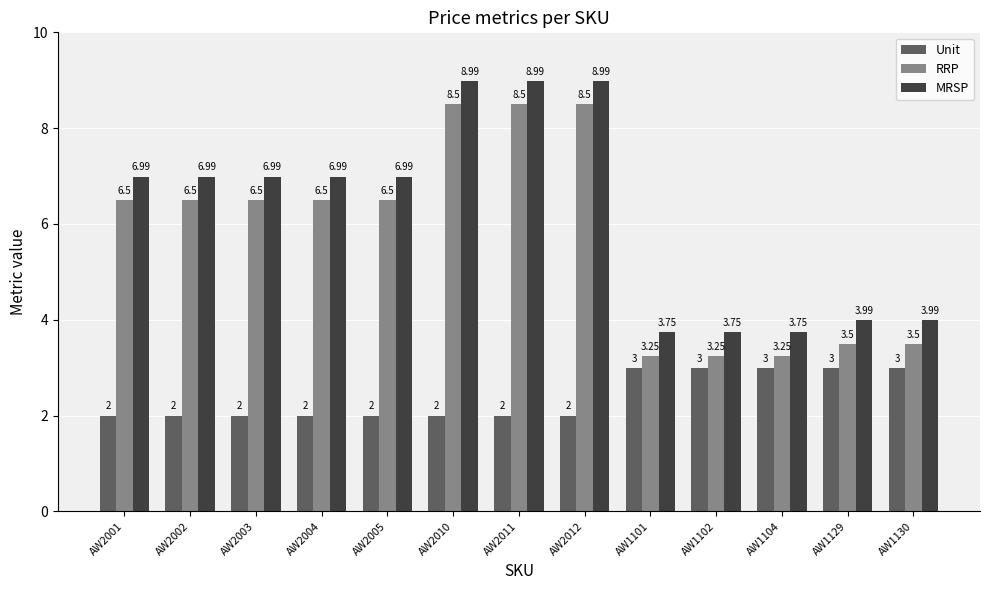

List the series in order of their peak value, lowest first.

Unit, RRP, MRSP